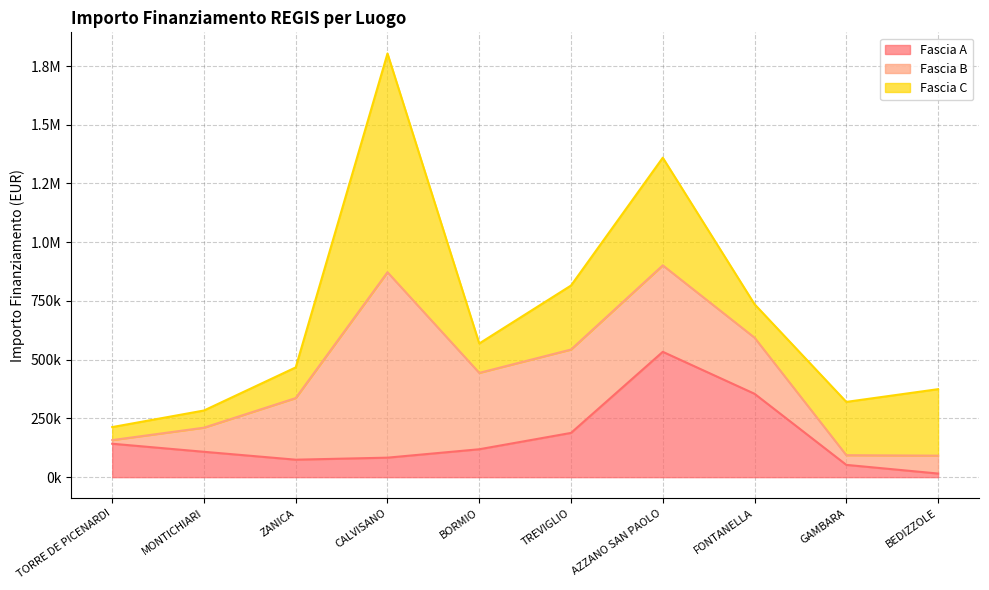

How many times do Fascia B and Fascia C cross each other?

6